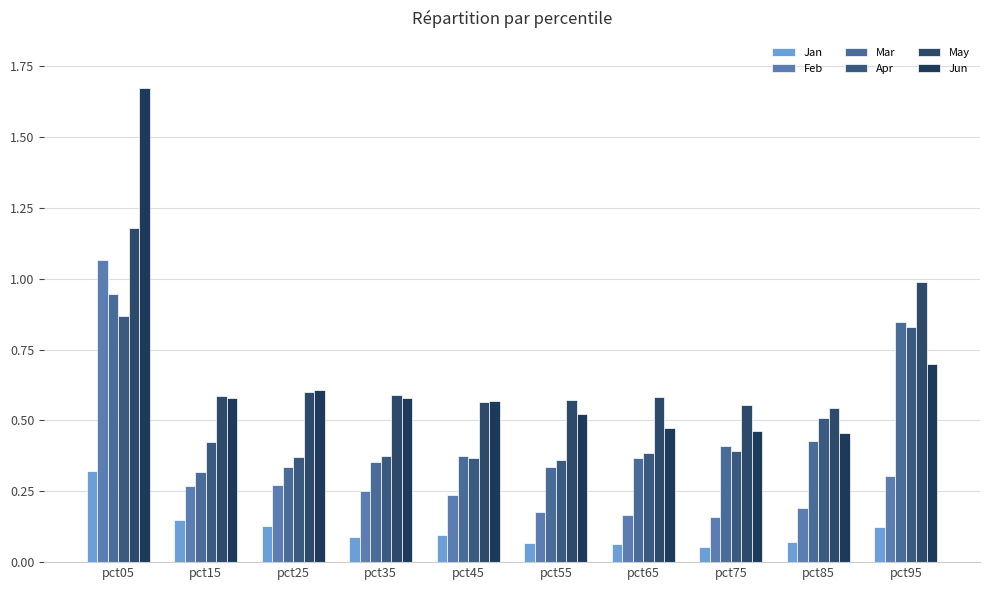

What is the total value across all series at pct75?

2.0